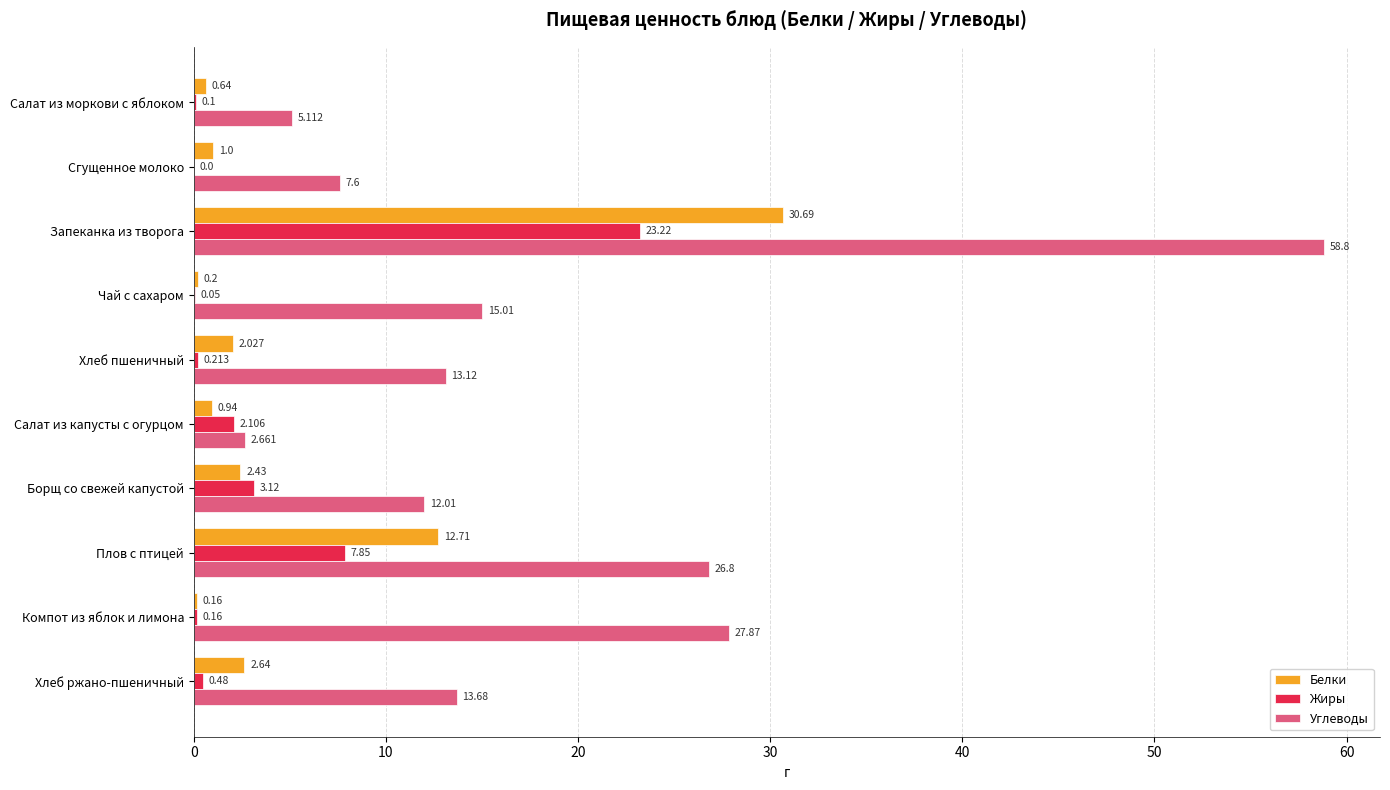

Is the value of Углеводы at Хлеб пшеничный greater than the value of Жиры at Хлеб ржано-пшеничный?

Yes